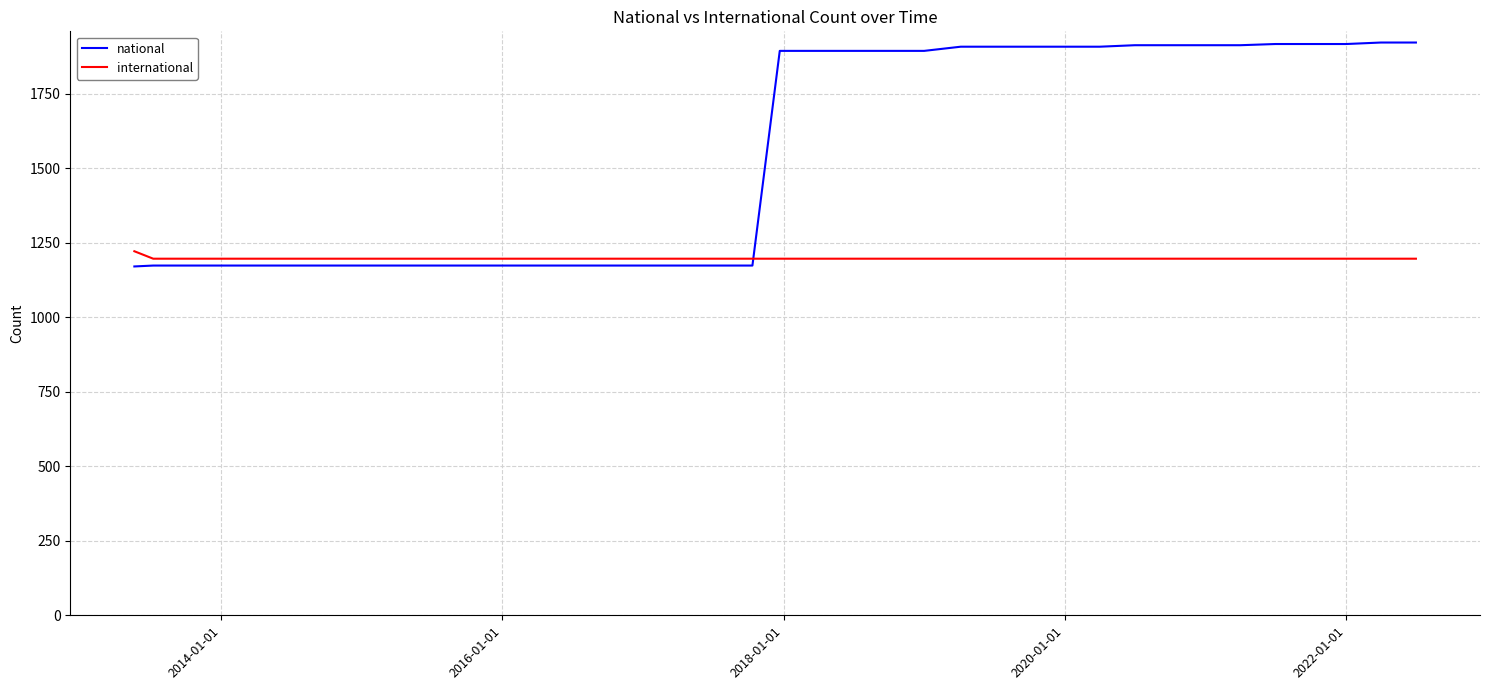

List the series in order of their peak value, lowest first.

international, national